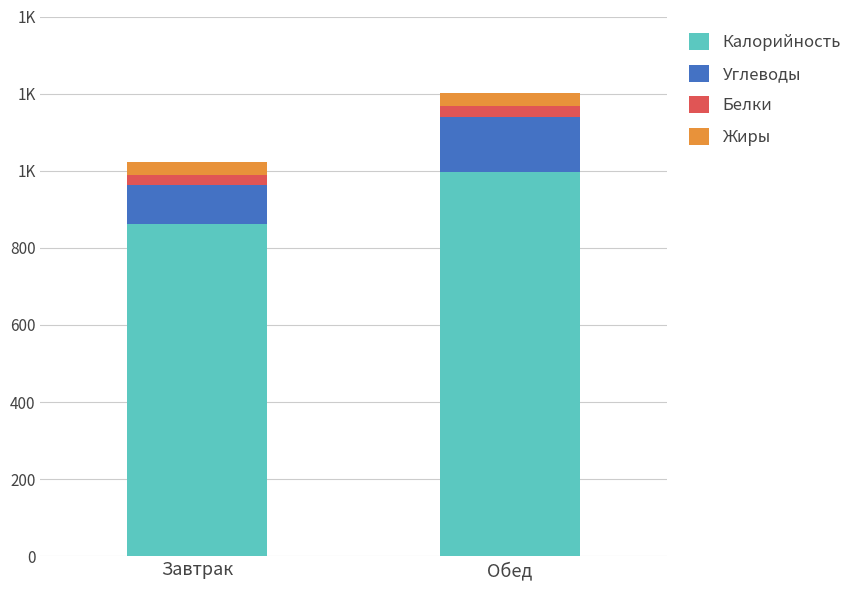

Are the bars grouped side by side (vs. stacked)?

No